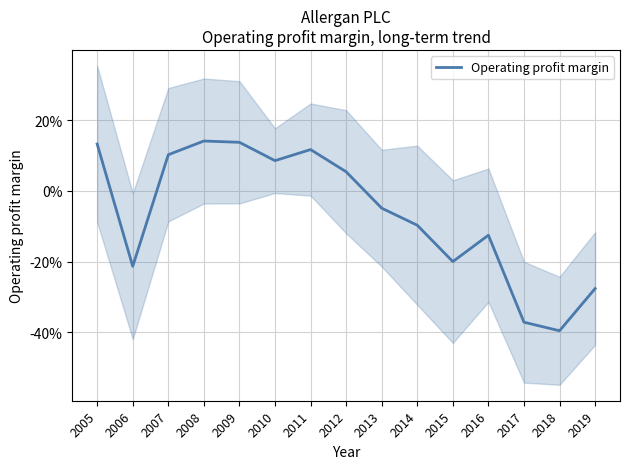

How many interior local valleys (lower than both neighbors) does the data have?

4